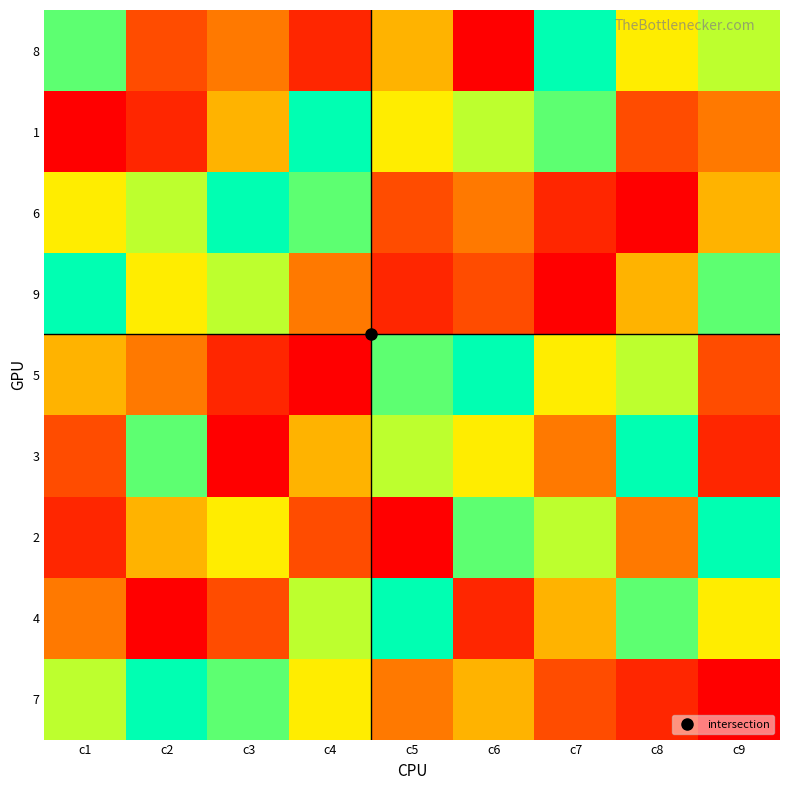

Which has a higher value, c8 or c6?

c8